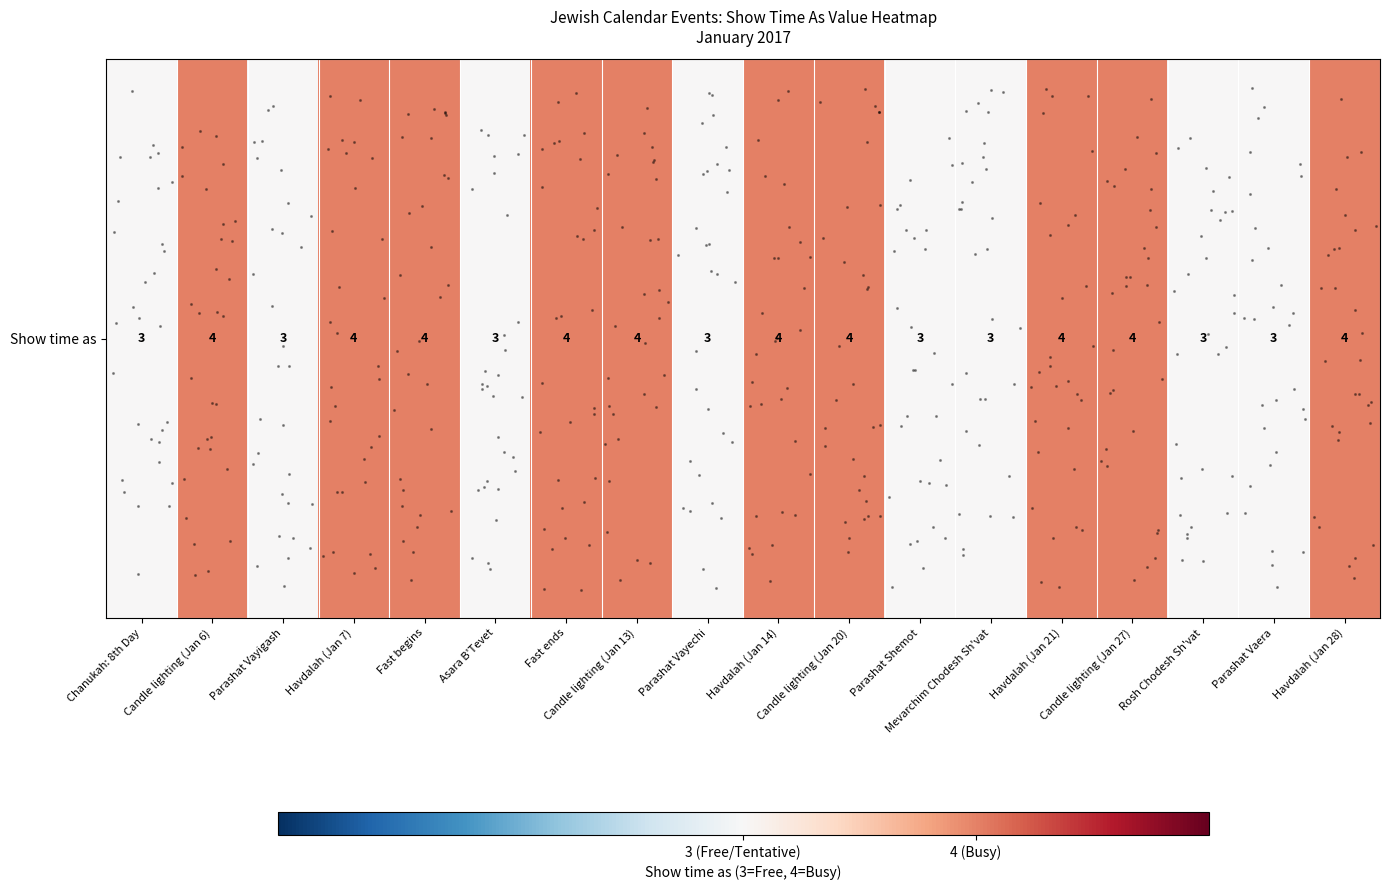

Is it true that the value at Candle lighting (Jan 20) is 4?

True